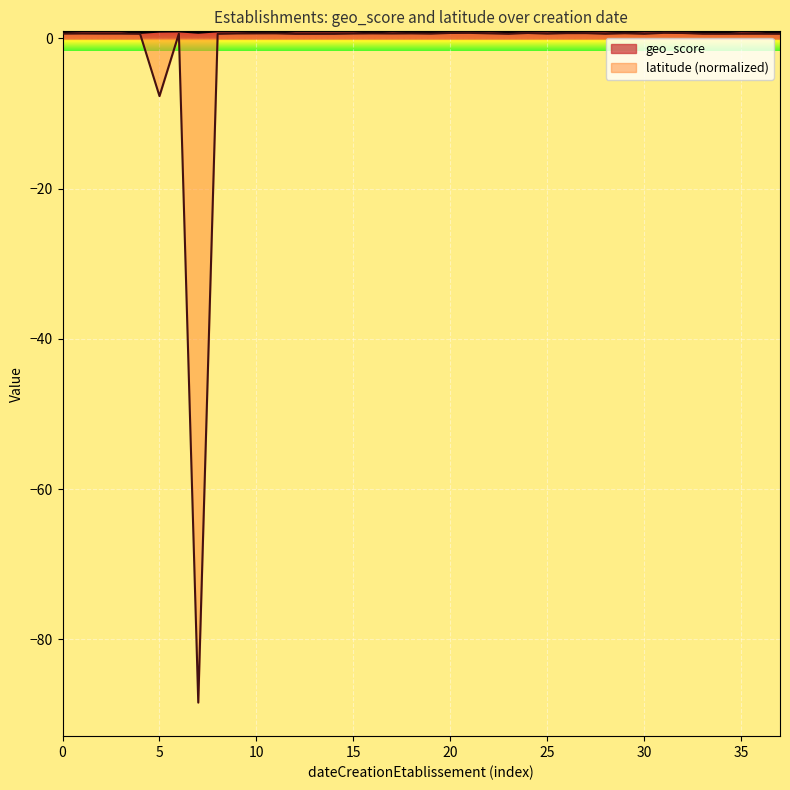

How many lines are shown in the chart?

2